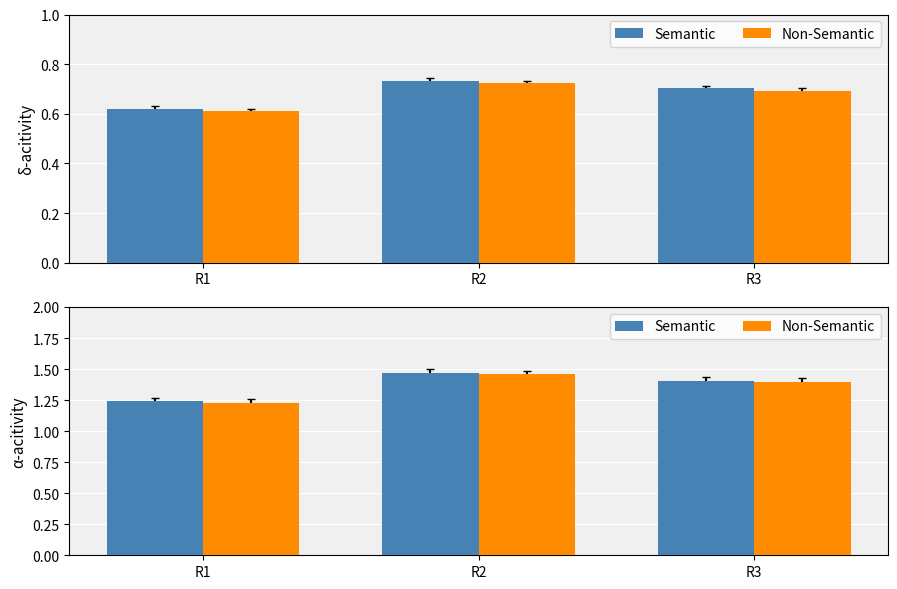

How many groups of bars are there?

3